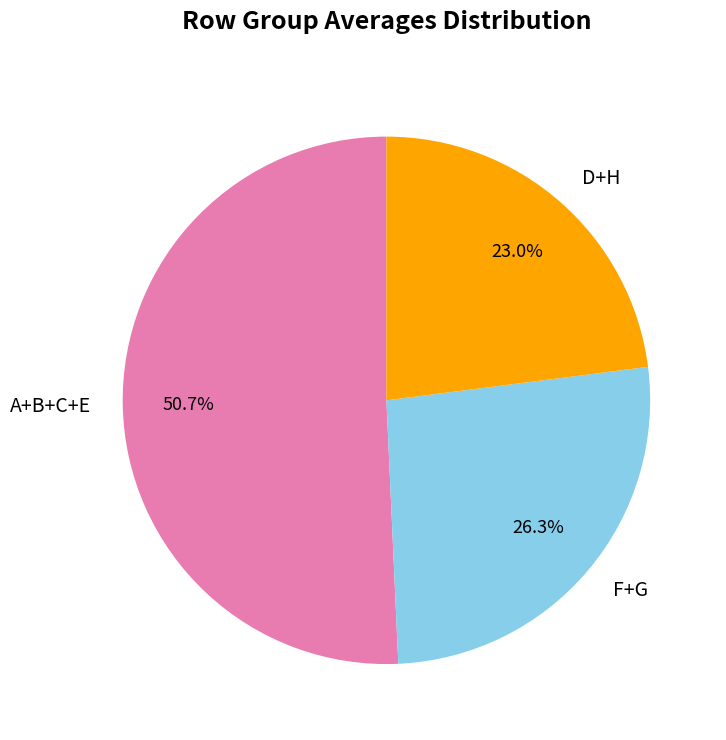

Between F+G and D+H, which is larger?

F+G